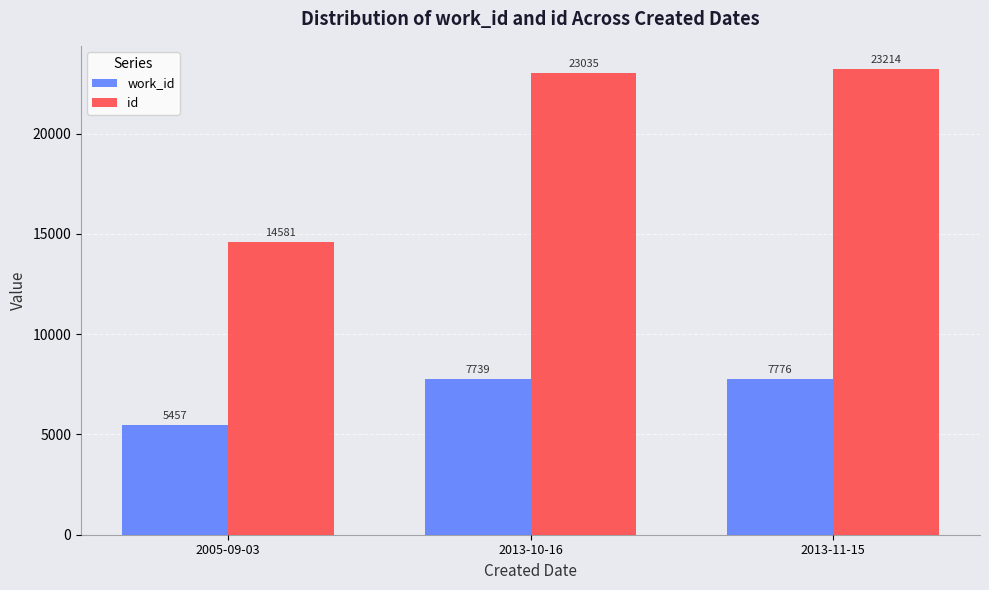

What is the highest value of the work_id series?

7776